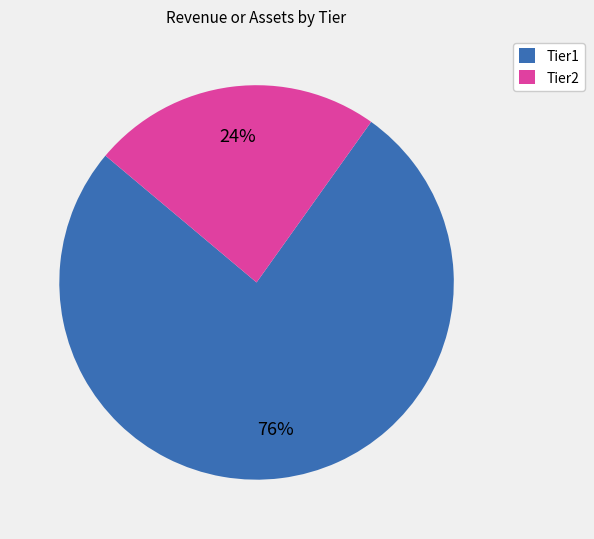

The Tier1 slice represents 82% of the pie. True or false?

False